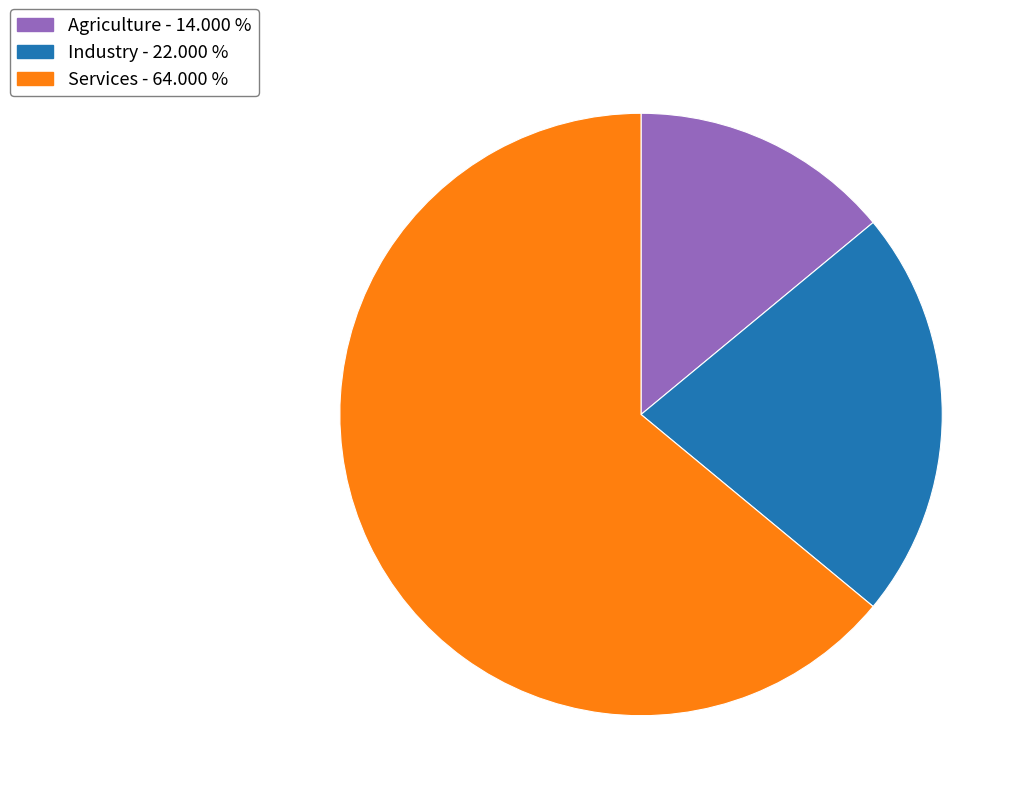

Is there a majority slice in this chart?

Yes